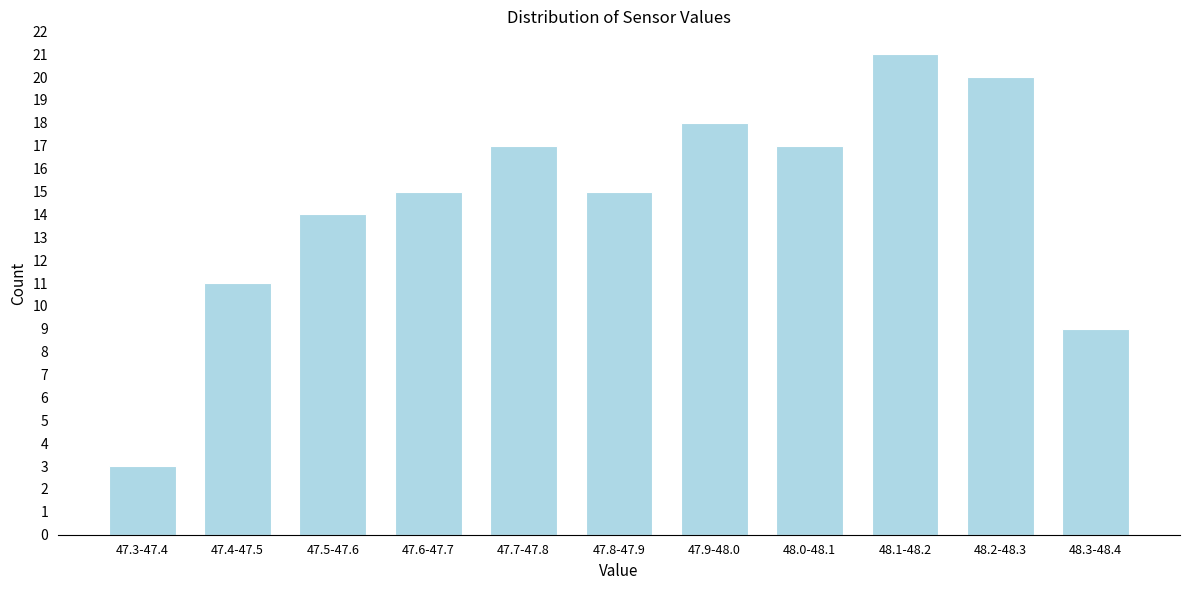

Reading left to right, list all the values displayed in this chart.

3	11	14	15	17	15	18	17	21	20	9